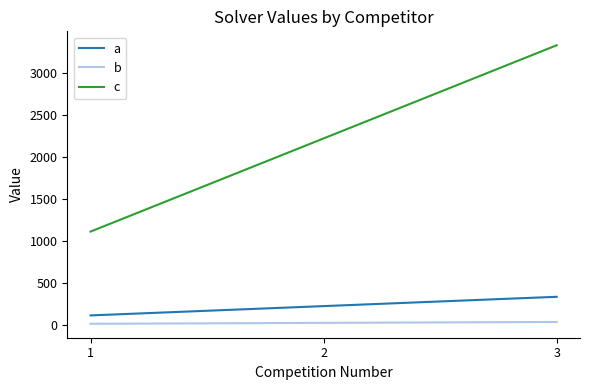

What is the maximum value for c?

3333